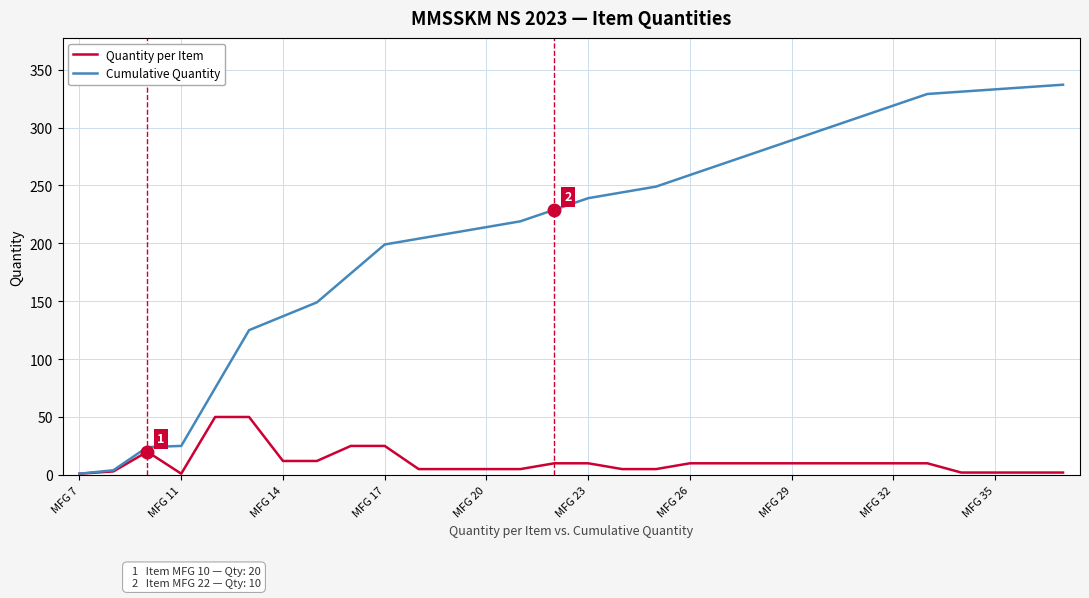

Which series has the largest range (max minus min)?

Cumulative Quantity